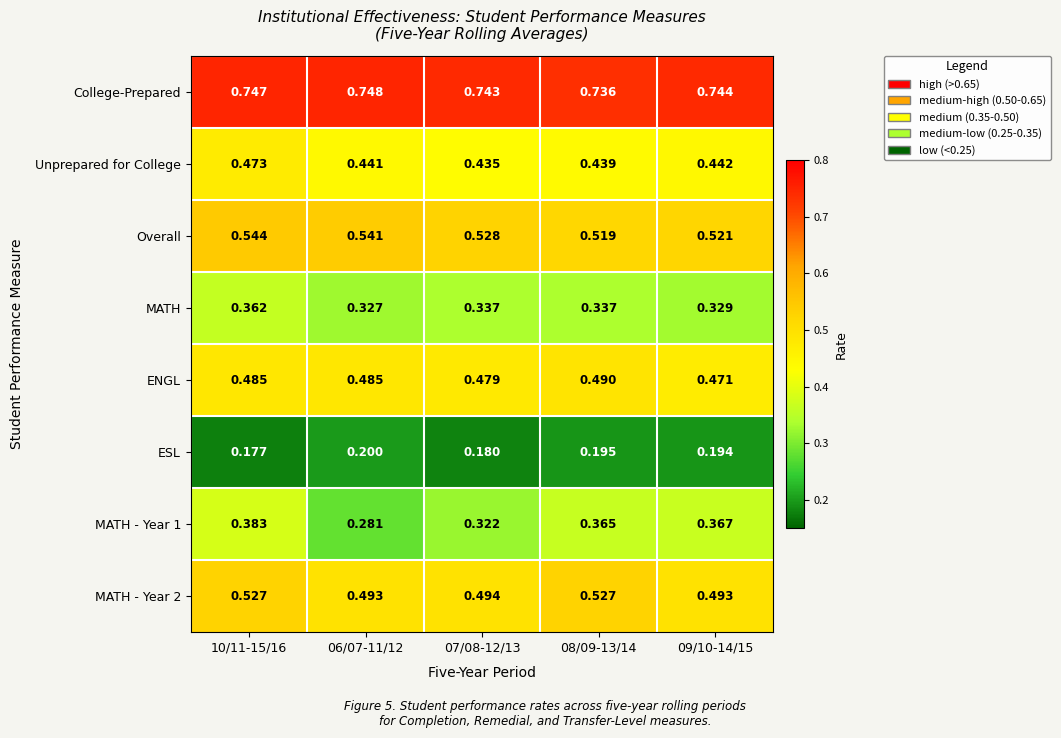

What is the difference between the highest and lowest values at 07/08-12/13?

0.6